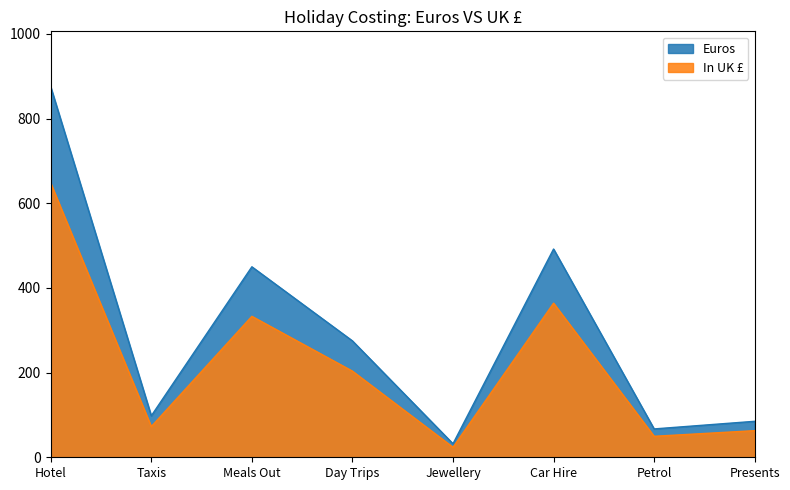

List the series in order of their overall mean, lowest first.

In UK £, Euros